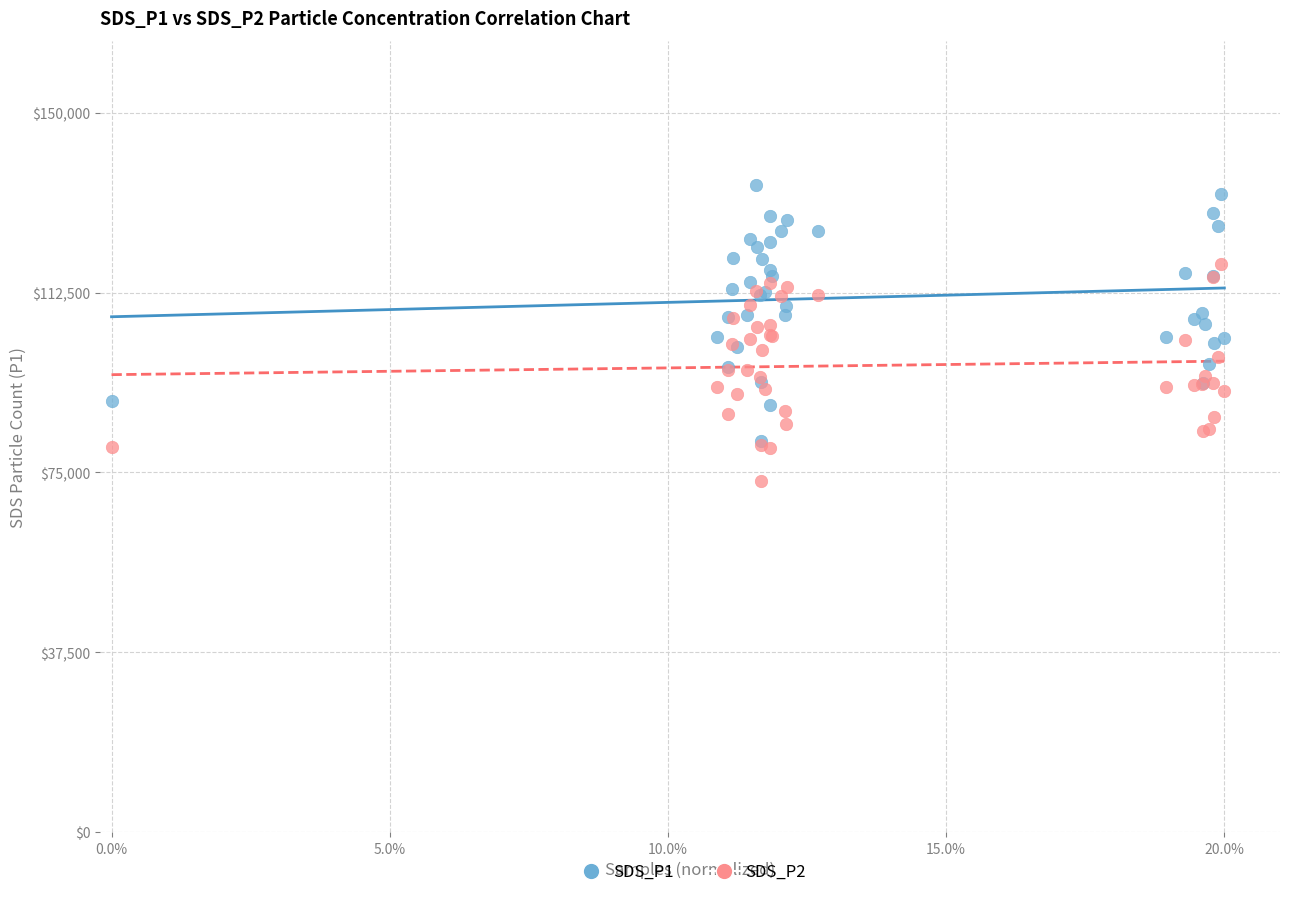

What are all the series names shown in the legend?

SDS_P1, SDS_P2